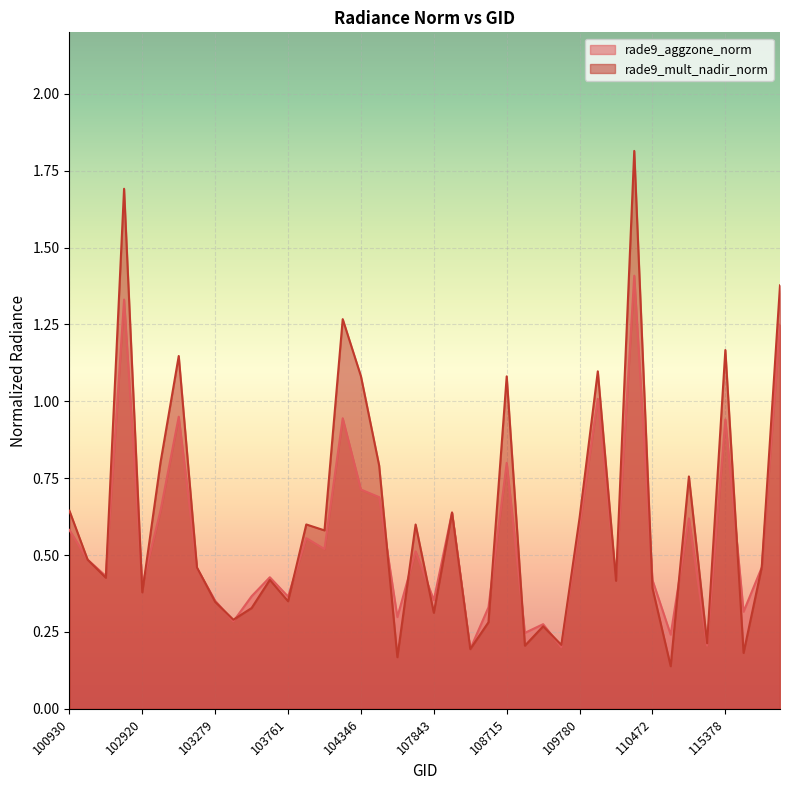

Reading right to left, what are all the values shown in this chart?

rade9_aggzone_norm: 121308=1.2	115893=0.5	115500=0.3	115378=0.9	115265=0.2	115015=0.6	114902=0.2	110472=0.4	110299=1.4	110127=0.4	109954=1.0	109780=0.6	109244=0.2	109072=0.3	108899=0.2	108715=0.8	108542=0.3	108193=0.2	108015=0.6	107843=0.4	107834=0.5	107659=0.3	104355=0.7	104346=0.7	104236=0.9	104229=0.5	104112=0.6	103761=0.4	103524=0.4	103515=0.4	103397=0.3	103279=0.4	103160=0.5	103040=0.9	103032=0.6	102920=0.4	102912=1.3	102792=0.4	102671=0.5	100930=0.6
rade9_mult_nadir_norm: 121308=1.4	115893=0.5	115500=0.2	115378=1.2	115265=0.2	115015=0.8	114902=0.1	110472=0.4	110299=1.8	110127=0.4	109954=1.1	109780=0.6	109244=0.2	109072=0.3	108899=0.2	108715=1.1	108542=0.3	108193=0.2	108015=0.6	107843=0.3	107834=0.6	107659=0.2	104355=0.8	104346=1.1	104236=1.3	104229=0.6	104112=0.6	103761=0.3	103524=0.4	103515=0.3	103397=0.3	103279=0.3	103160=0.5	103040=1.1	103032=0.8	102920=0.4	102912=1.7	102792=0.4	102671=0.5	100930=0.6